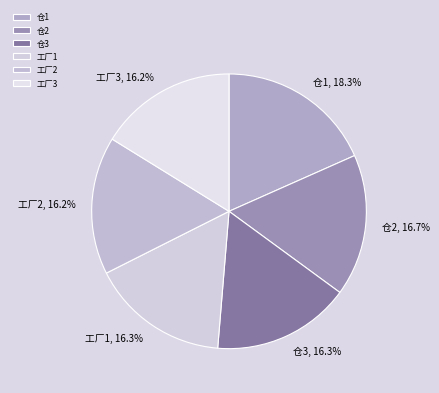

Is it true that 工厂1 is 16% of the pie?

True